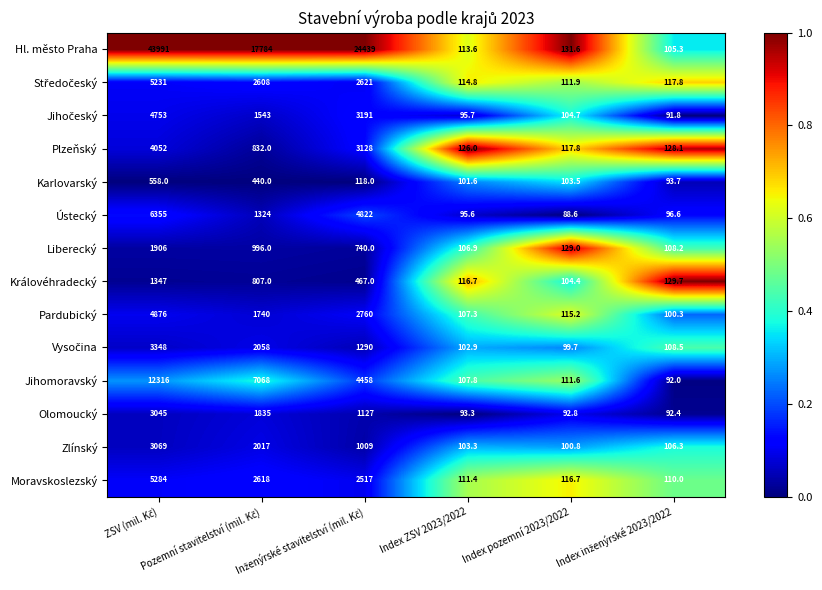

Which series has the largest range (max minus min)?

Hl. město Praha